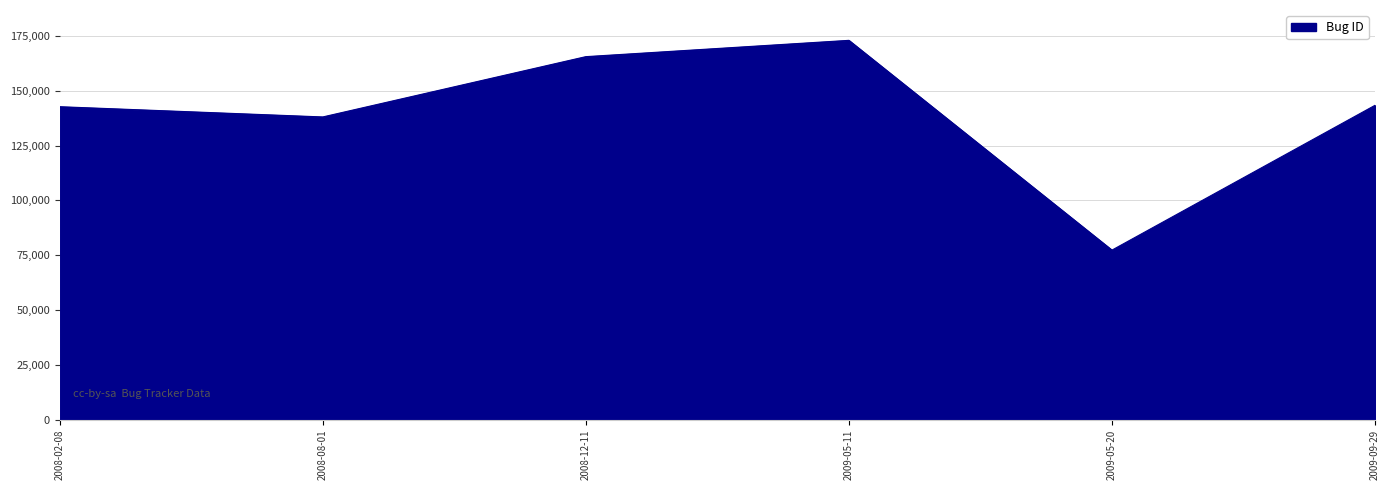

How many lines are shown in the chart?

1